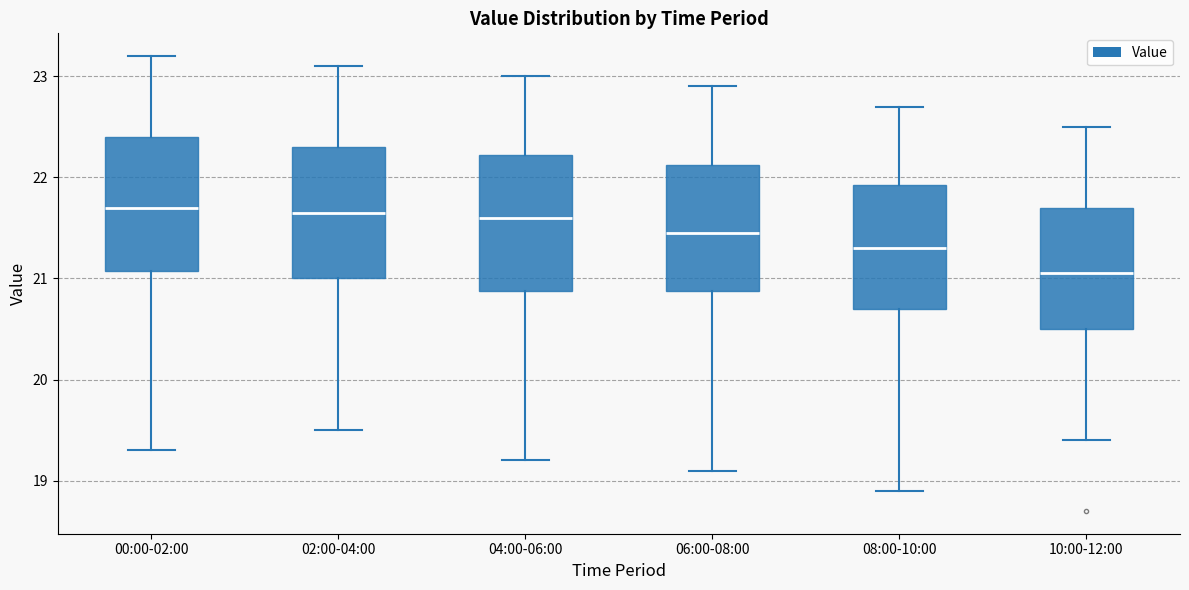

Reading left to right, read every box against the y-axis: the position of its median line, the range the box covers, and the ends of its whiskers. The values are not printed on the chart, so give them approximately, as read against the axis.

00:00-02:00: median 21.7, box 21.1 to 22.4, whiskers 19.3 to 23.2
02:00-04:00: median 21.7, box 21.0 to 22.3, whiskers 19.5 to 23.1
04:00-06:00: median 21.6, box 20.9 to 22.2, whiskers 19.2 to 23.0
06:00-08:00: median 21.5, box 20.9 to 22.1, whiskers 19.1 to 22.9
08:00-10:00: median 21.3, box 20.7 to 21.9, whiskers 18.9 to 22.7
10:00-12:00: median 21.1, box 20.5 to 21.7, whiskers 19.4 to 22.5